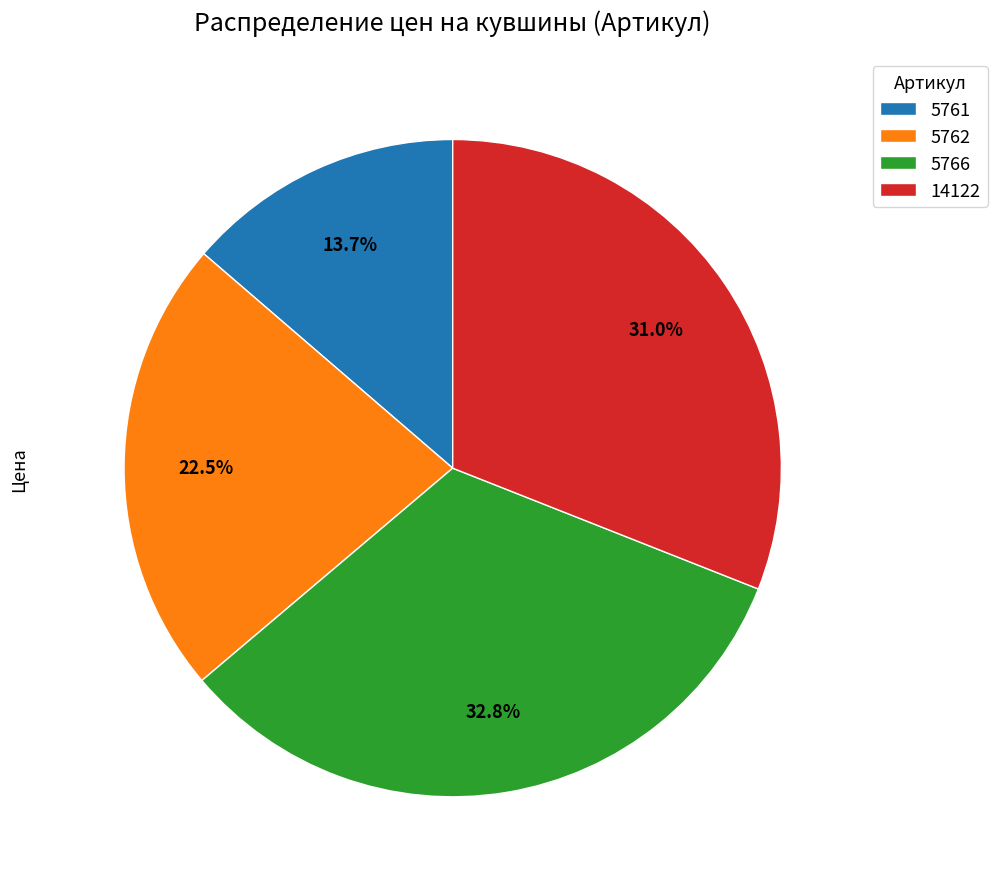

Is there a majority slice in this chart?

No